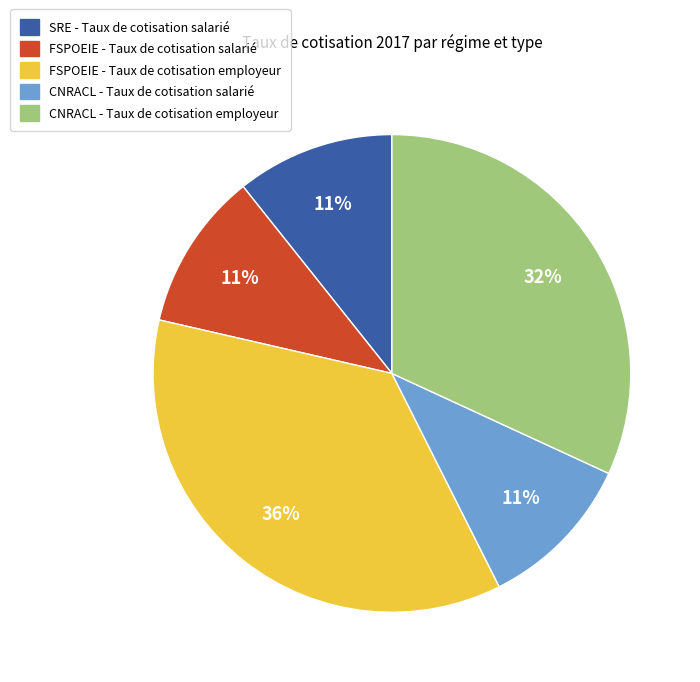

Do FSPOEIE - Taux de cotisation salarié and CNRACL - Taux de cotisation employeur together represent more than half of the pie?

No